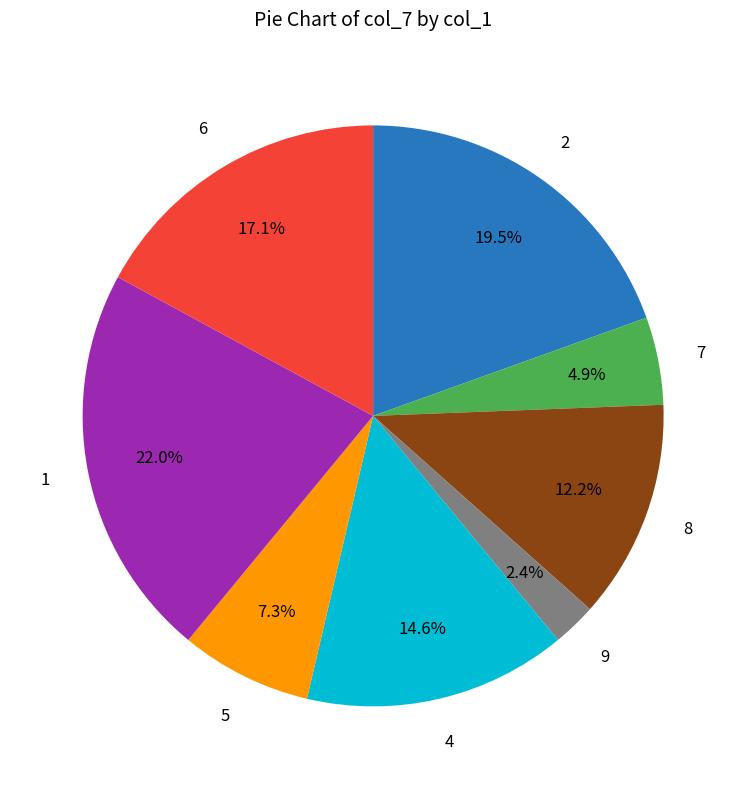

Between 6 and 9, which is larger?

6